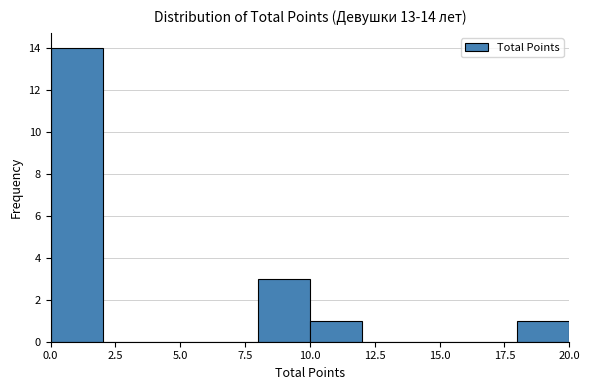

Over which range of the x-axis is the bar tallest?

0 to 2